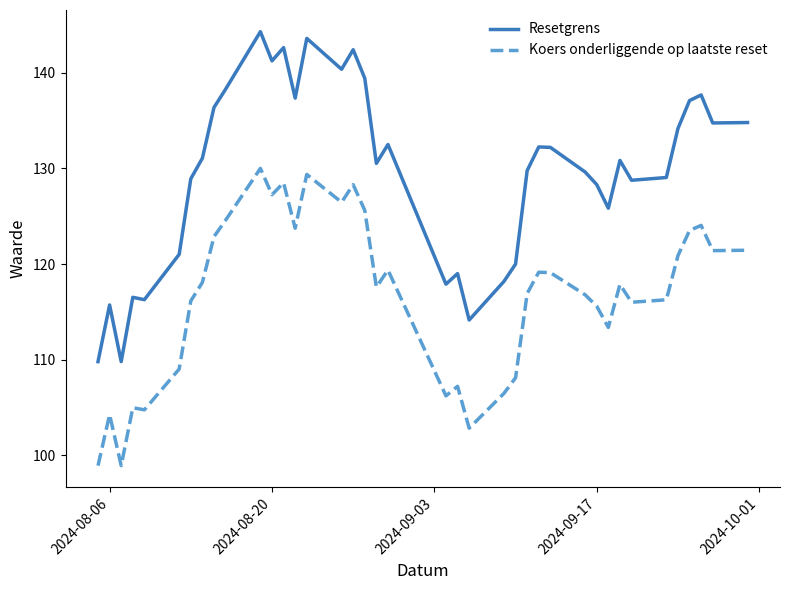

Which series has the largest total across all categories?

Resetgrens